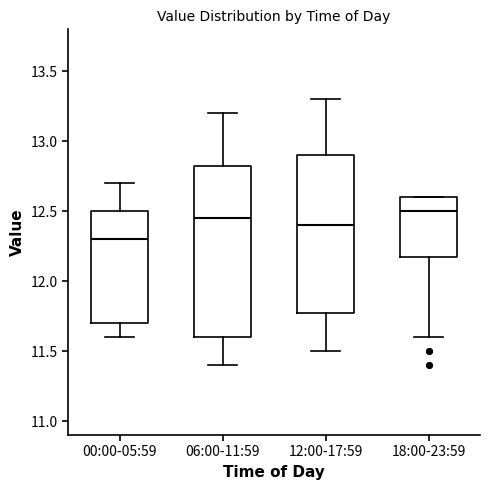

Where is the lower edge of the box for 06:00-11:59 on the y-axis? The values are not printed on the chart, so give them approximately, as read against the axis.

11.60